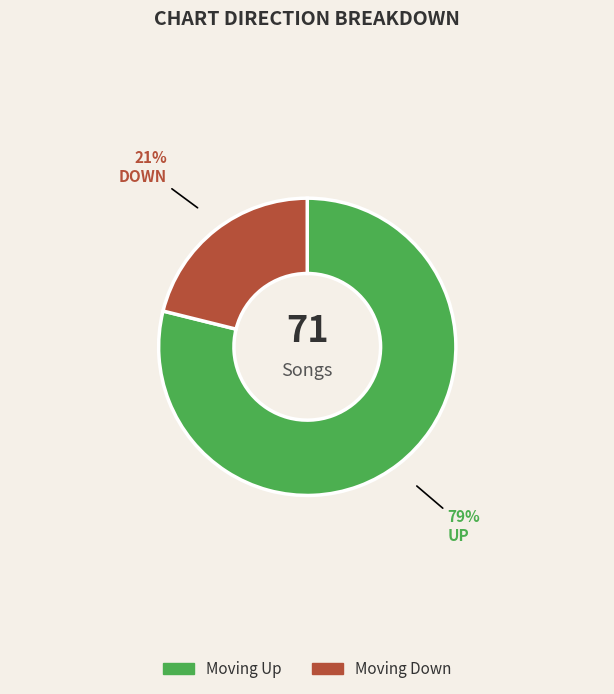

To the nearest percent, what is the average slice percentage?

50%